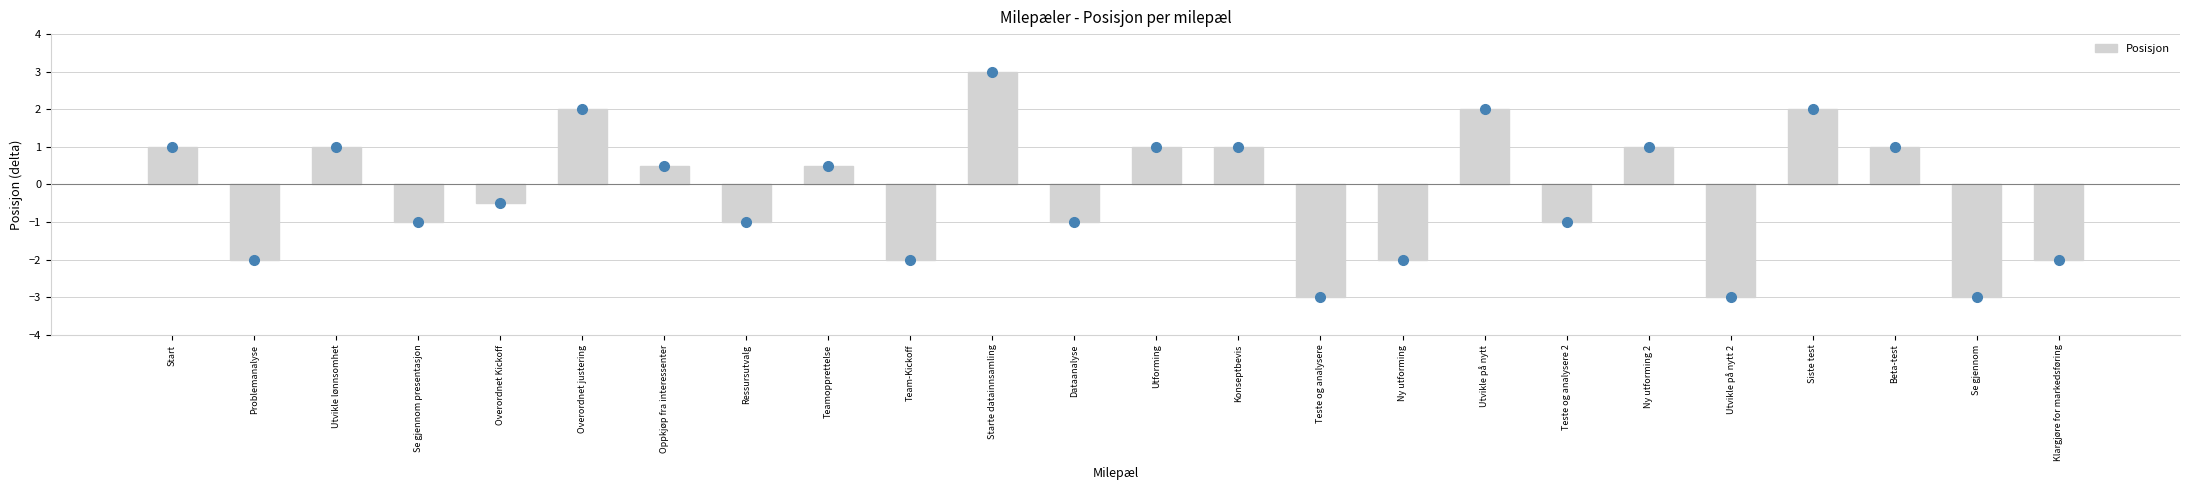

Reading right to left, extract all data points from this chart.

-2.0	-3.0	1.0	2.0	-3.0	1.0	-1.0	2.0	-2.0	-3.0	1.0	1.0	-1.0	3.0	-2.0	0.5	-1.0	0.5	2.0	-0.5	-1.0	1.0	-2.0	1.0